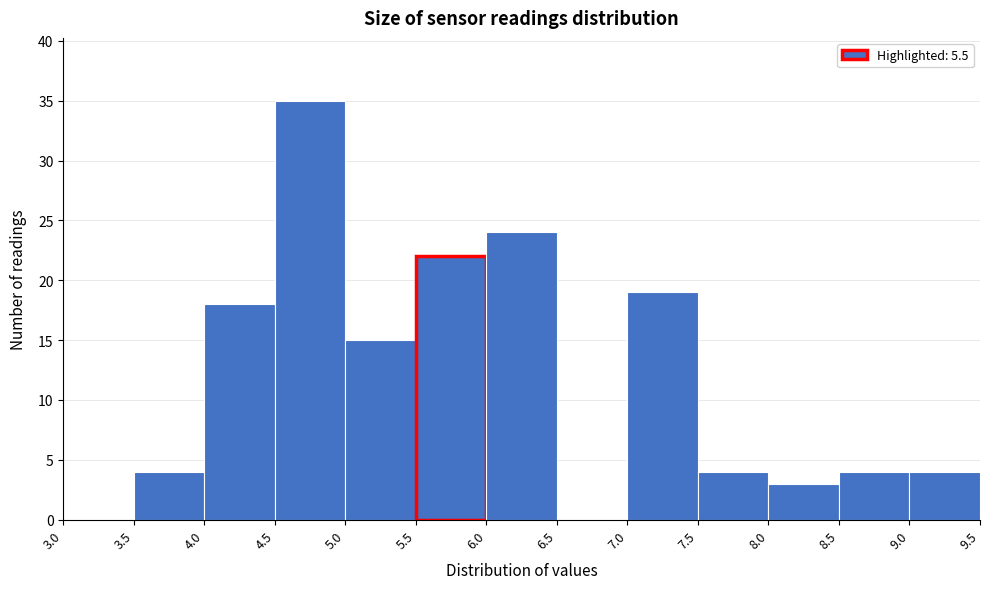

Over which range of the x-axis is the bar tallest?

4.5 to 5.0